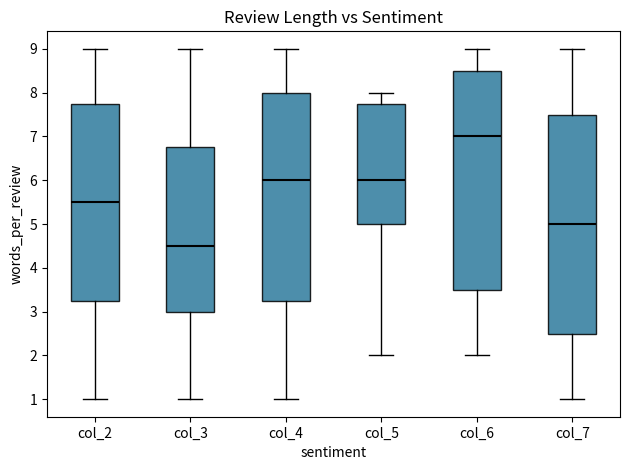

Where is the upper edge of the box for col_4 on the y-axis? The values are not printed on the chart, so give them approximately, as read against the axis.

8.0